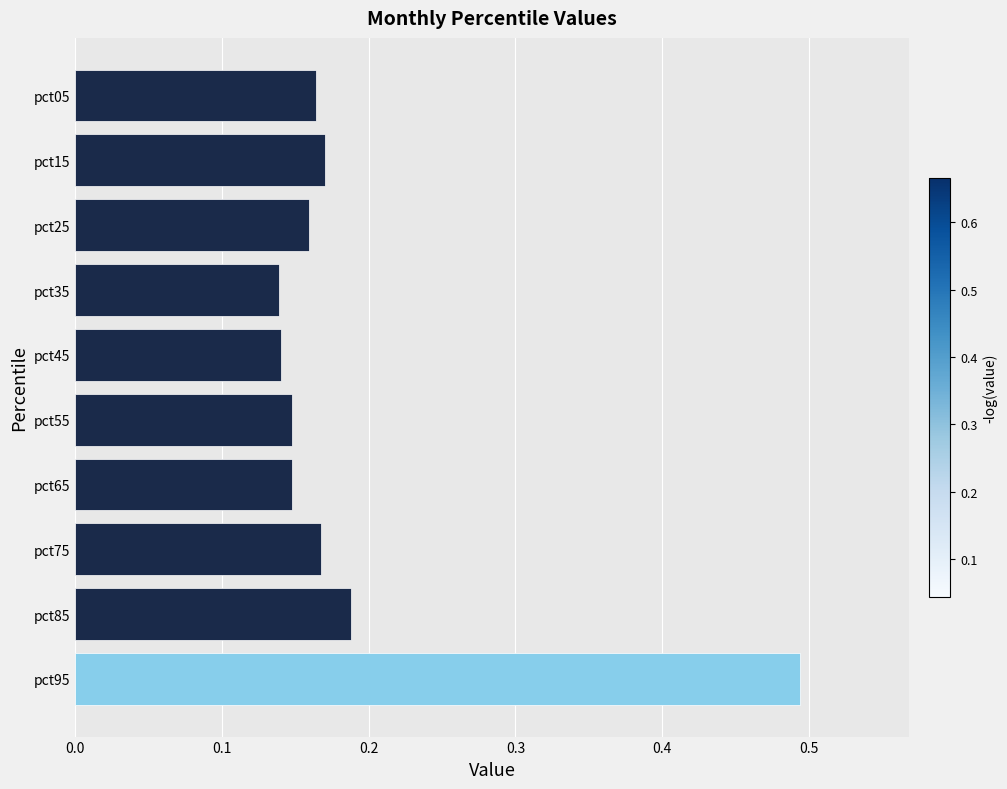

Which category has the highest value across all series?

pct95